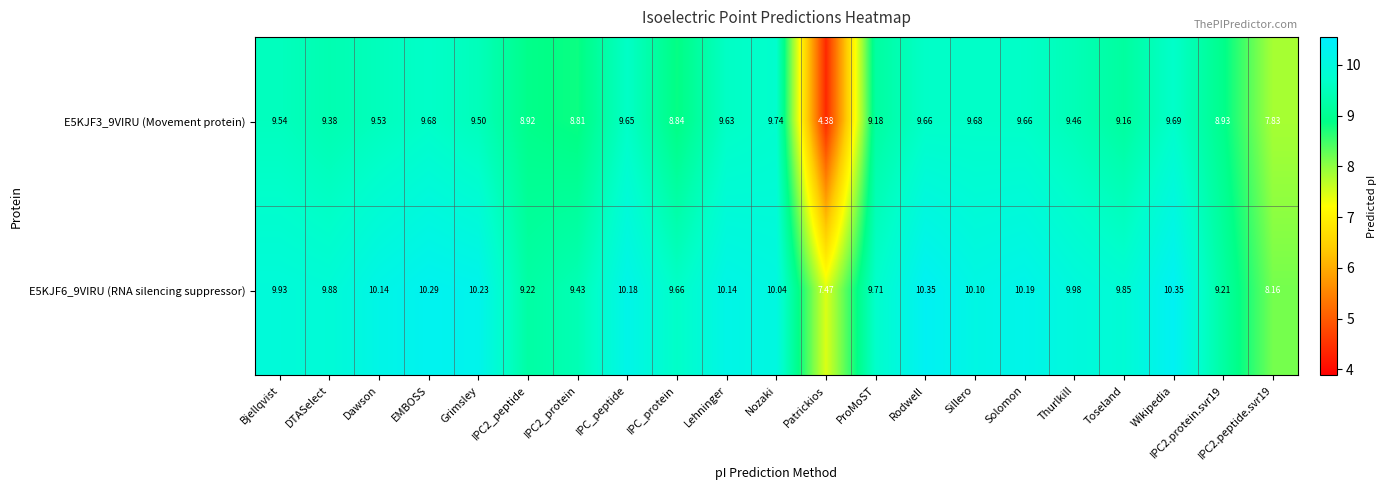

At which label does E5KJF3_9VIRU (Movement protein) first exceed 9?

Bjellqvist